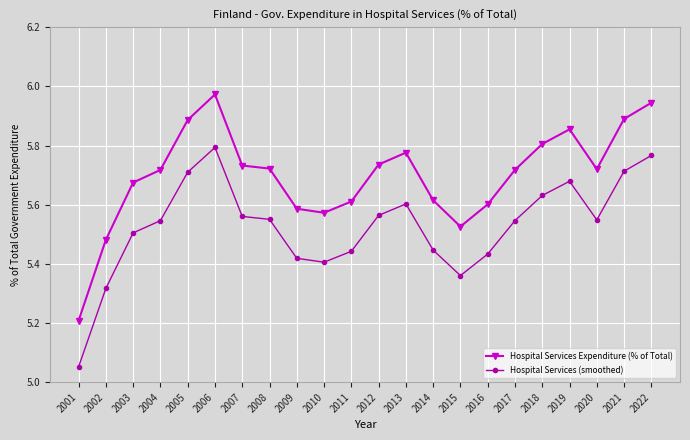

Which series has the widest spread of values?

Hospital Services Expenditure (% of Total)